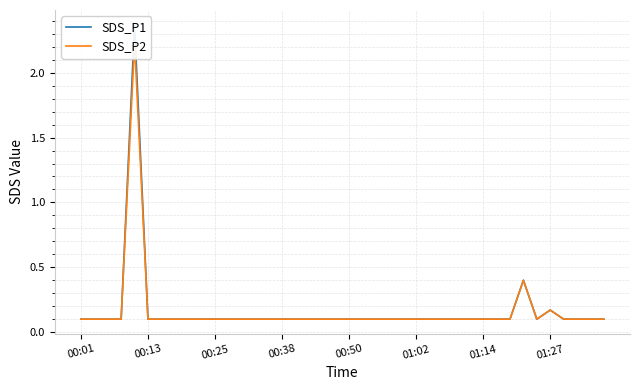

True or false: SDS_P1 and SDS_P2 cross at least once.

False